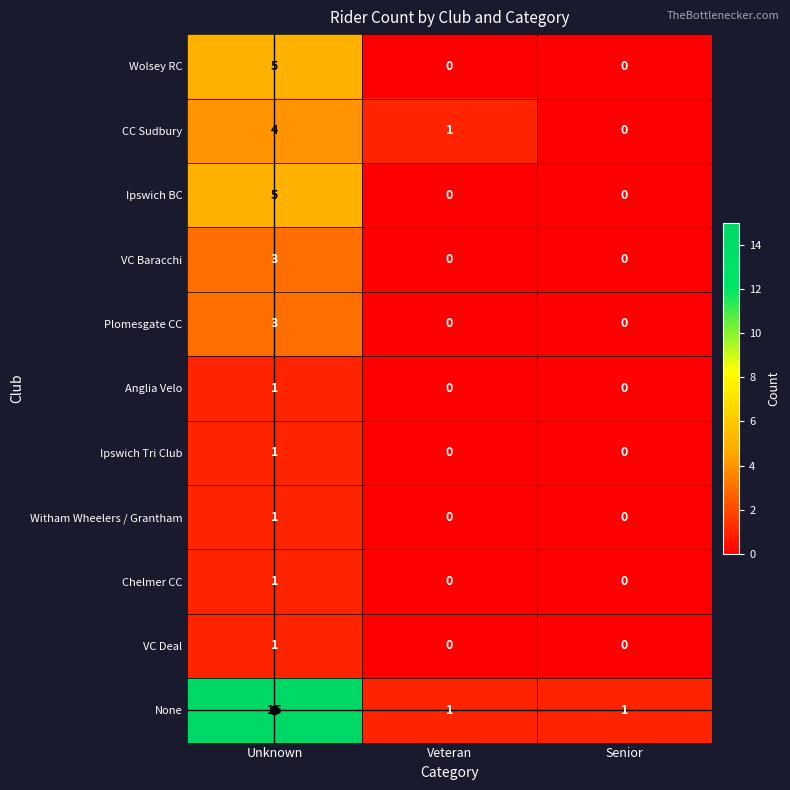

The VC Baracchi series shows 3 at Unknown. True or false?

True